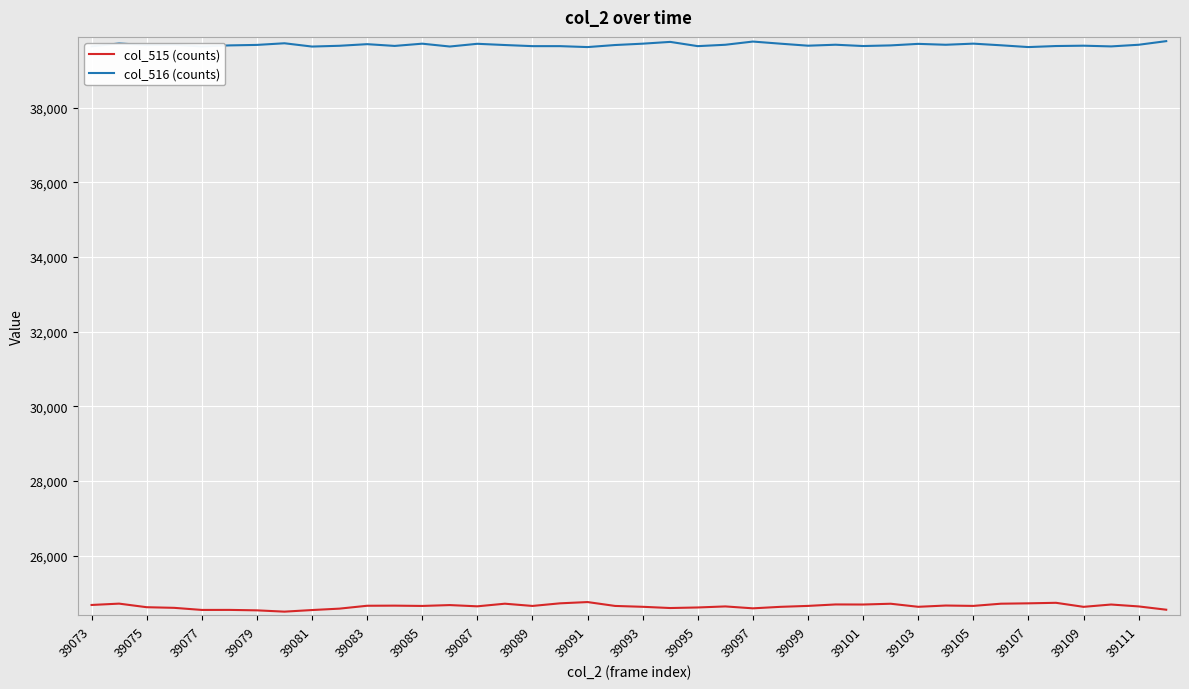

Rank the series by their maximum value, from lowest to highest.

col_515 (counts), col_516 (counts)